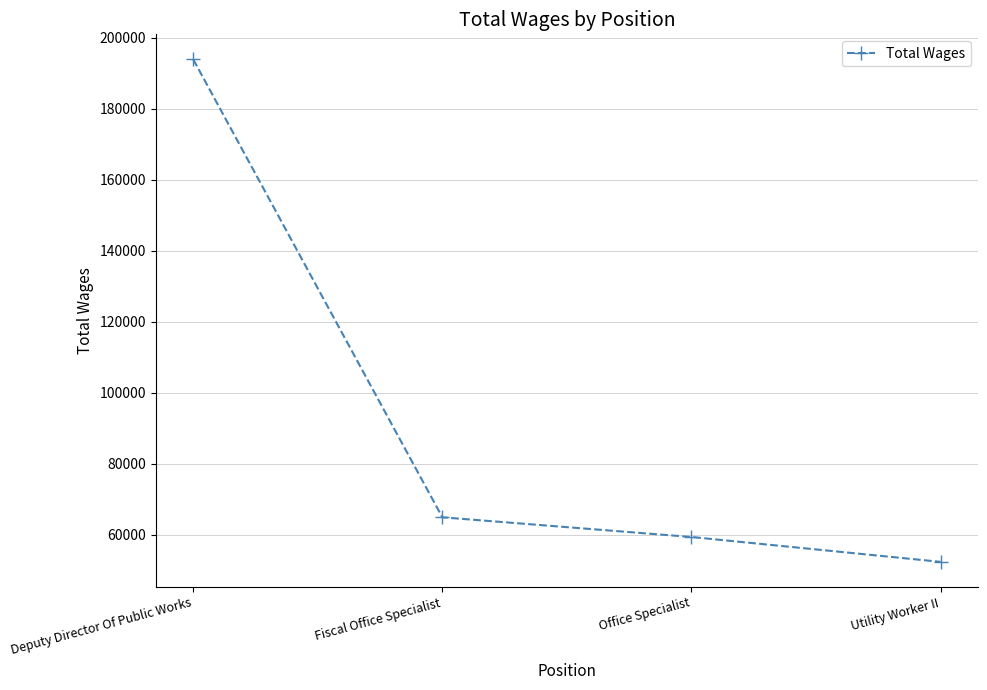

True or false: there are more than 1 points higher than both neighbors.

False